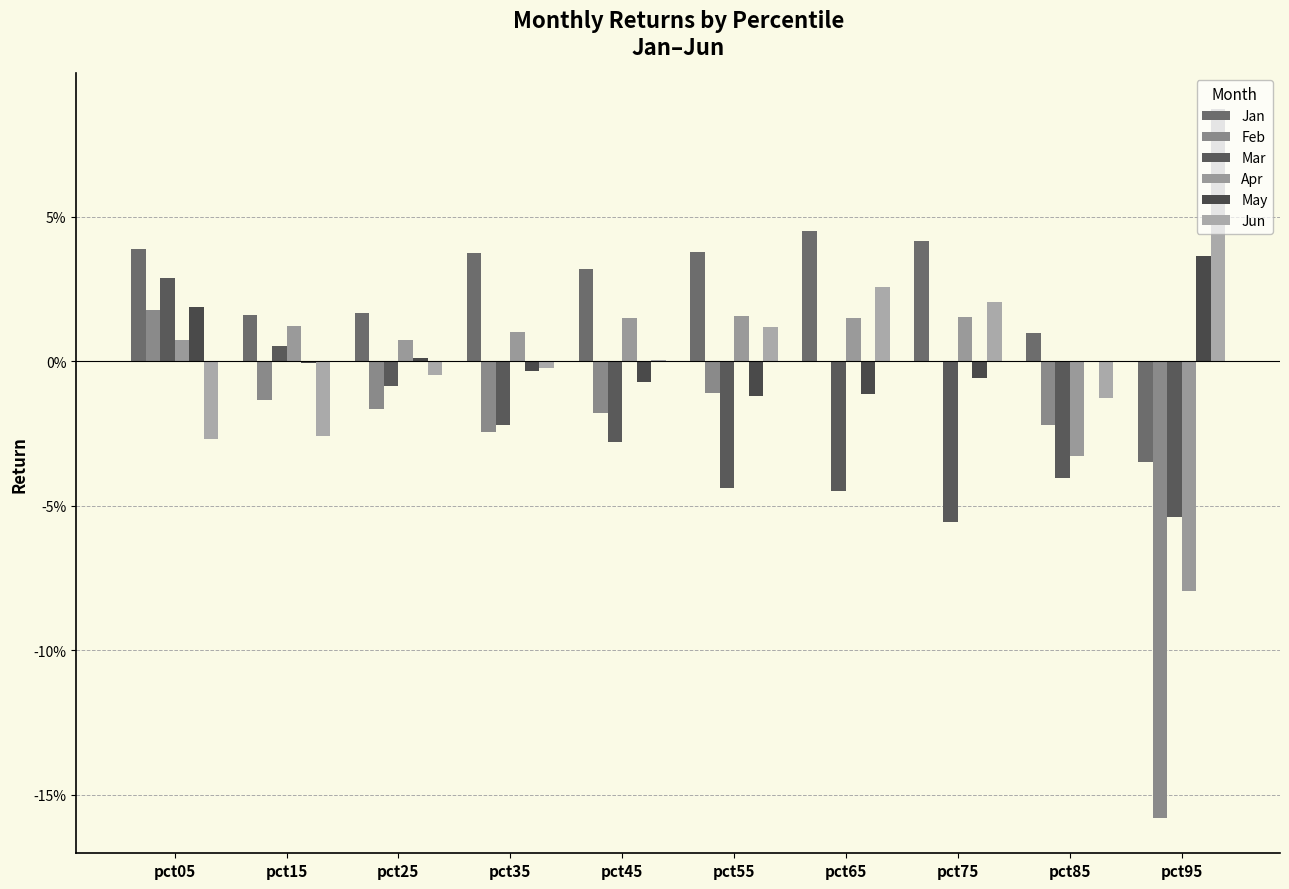

What are all the series names shown in the legend?

Jan, Feb, Mar, Apr, May, Jun